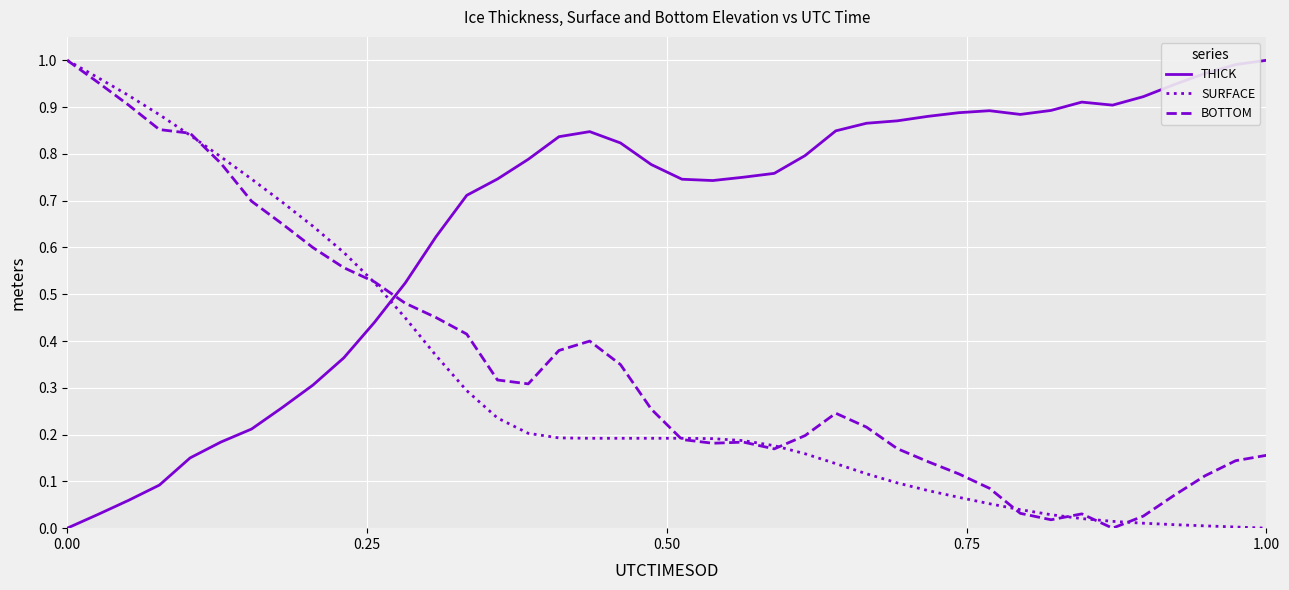

After their last crossing, which series has the higher values: THICK or BOTTOM?

THICK